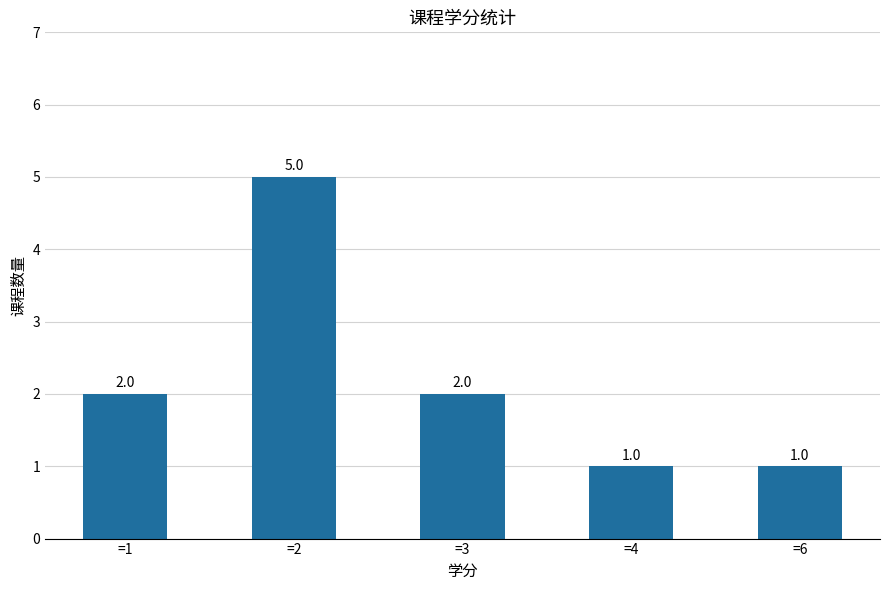

Approximately how many times larger is the value at =2 compared to =1?

2.5